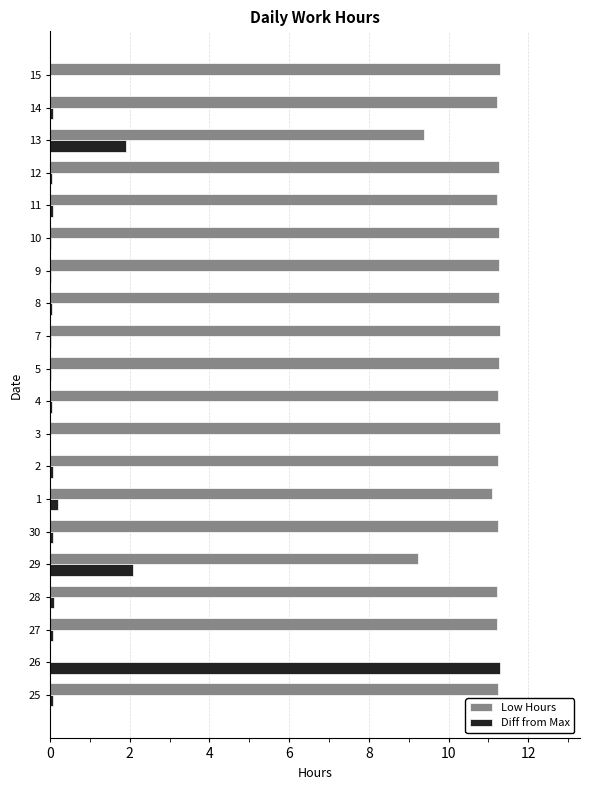

What is the highest value of the Diff from Max series?

11.3